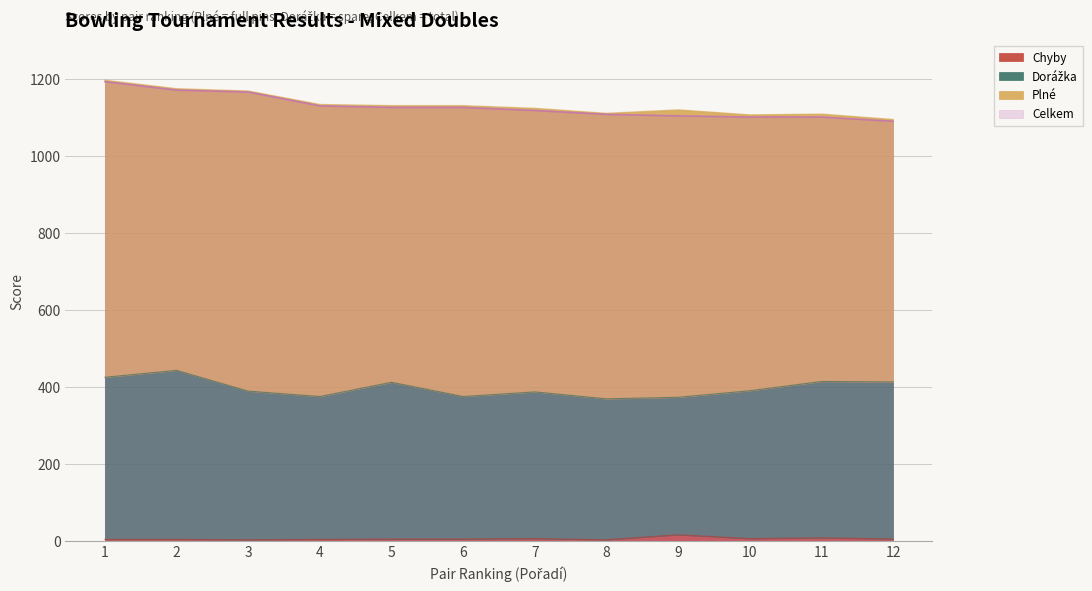

What is the maximum value shown in the chart?

1193